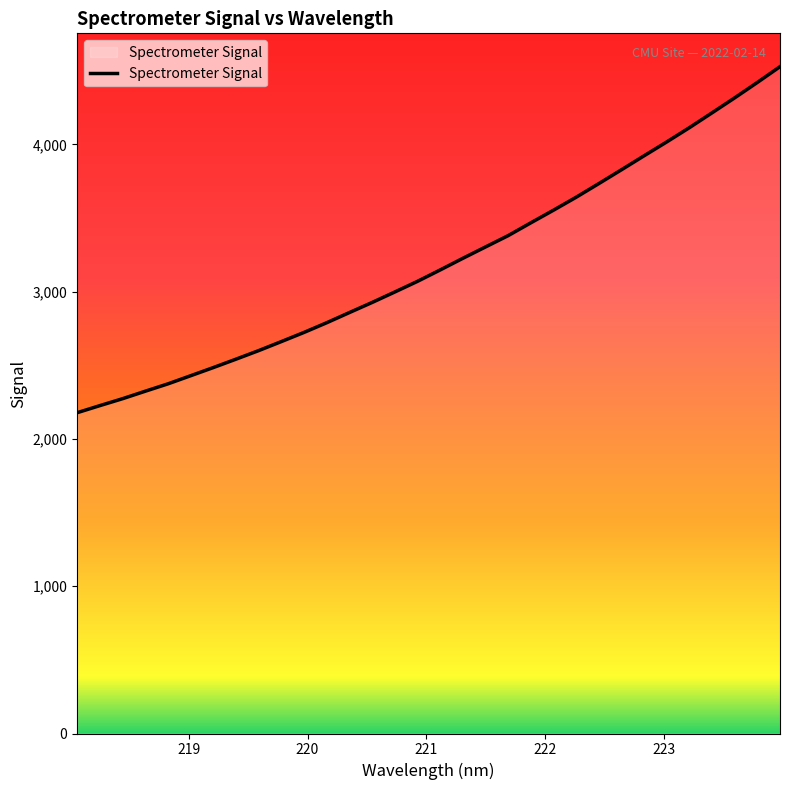

What is the smallest value displayed?

2178.5